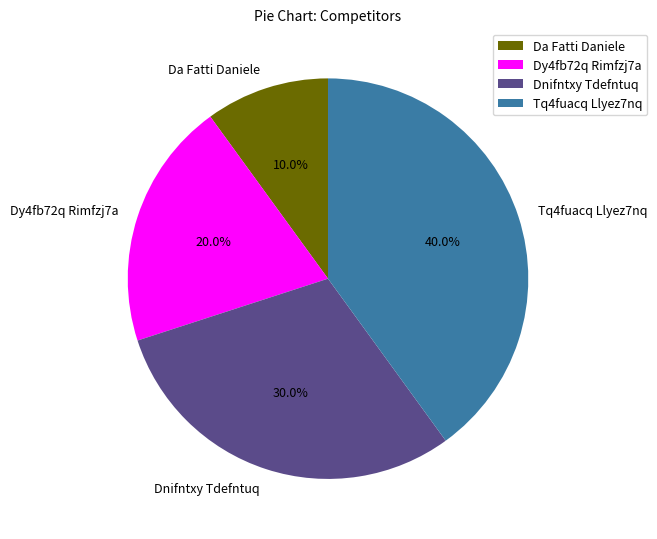

Is the sum of Dy4fb72q Rimfzj7a and Da Fatti Daniele greater than half?

No